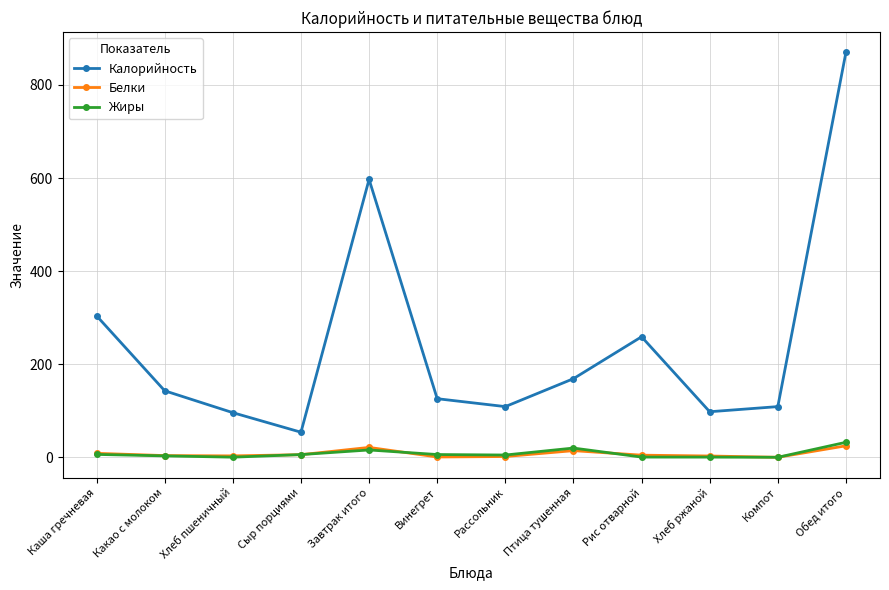

How many lines are shown in the chart?

3